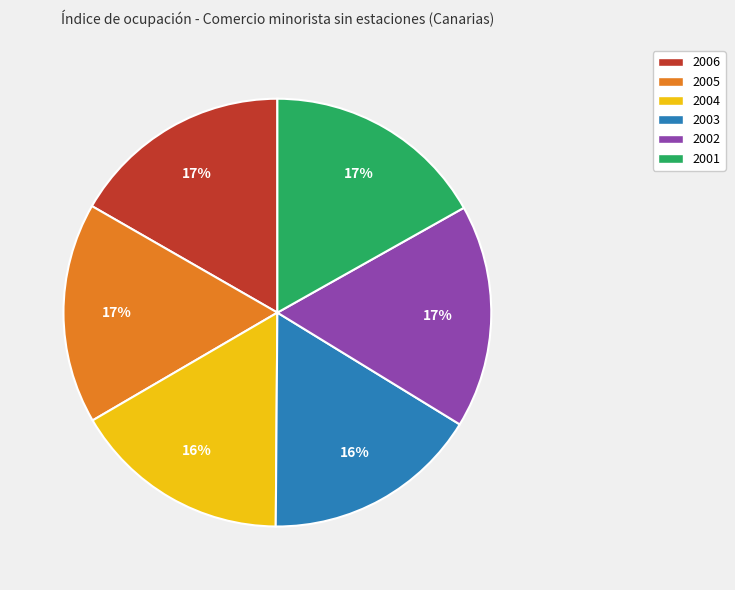

Is it true that 2004 is 25% of the pie?

False